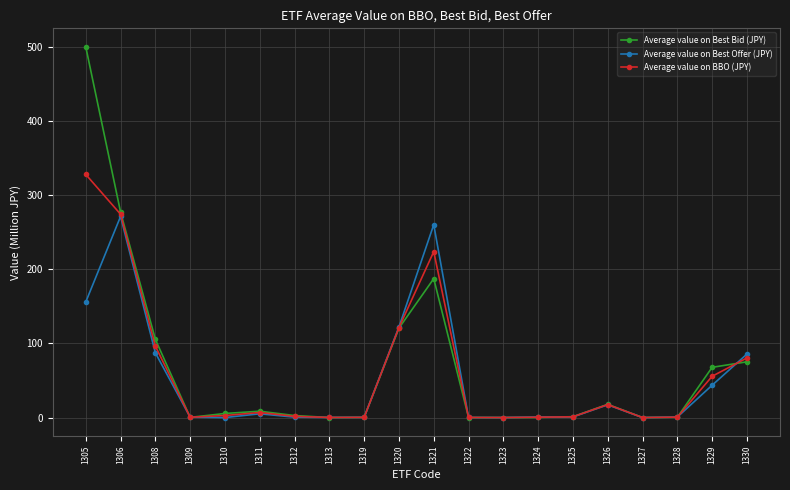

Which series has the largest total across all categories?

Average value on Best Bid (JPY)